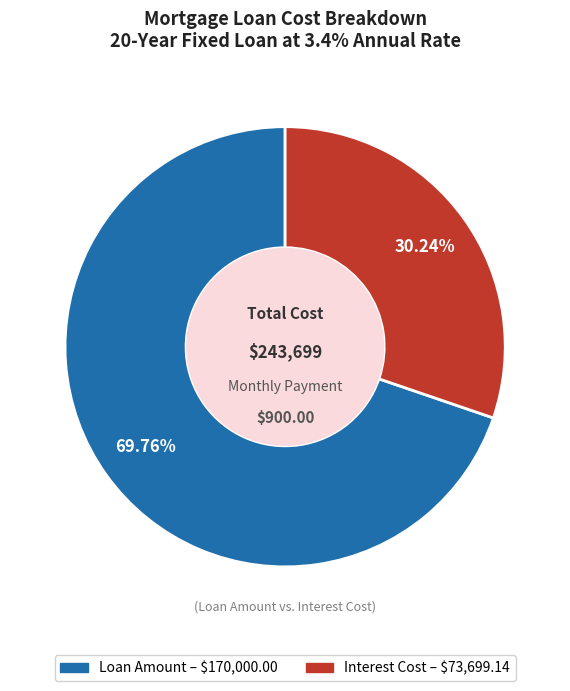

Which has a higher value, Interest Cost or Loan Amount?

Loan Amount